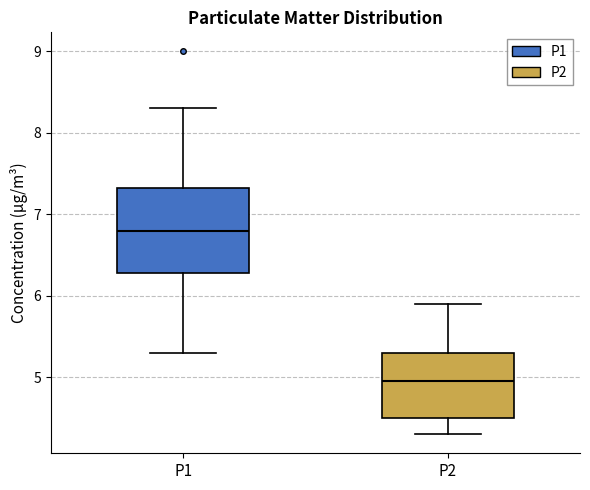

Which box has the highest median line?

P1